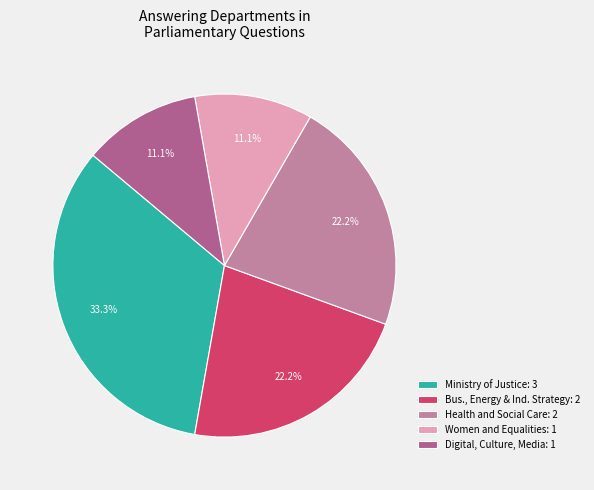

Is Digital, Culture, Media: 1 the majority of the pie?

No